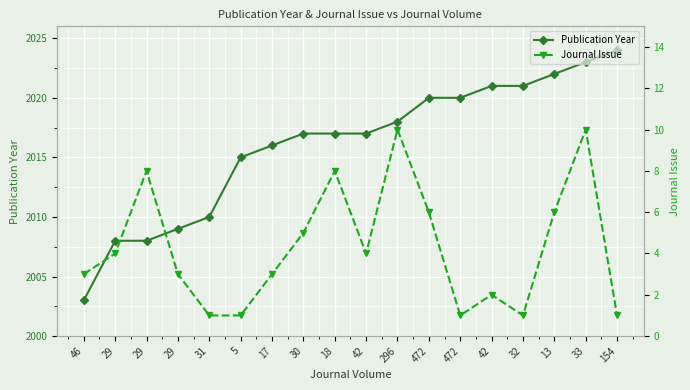

The Publication Year series shows 2010 at 31. True or false?

True